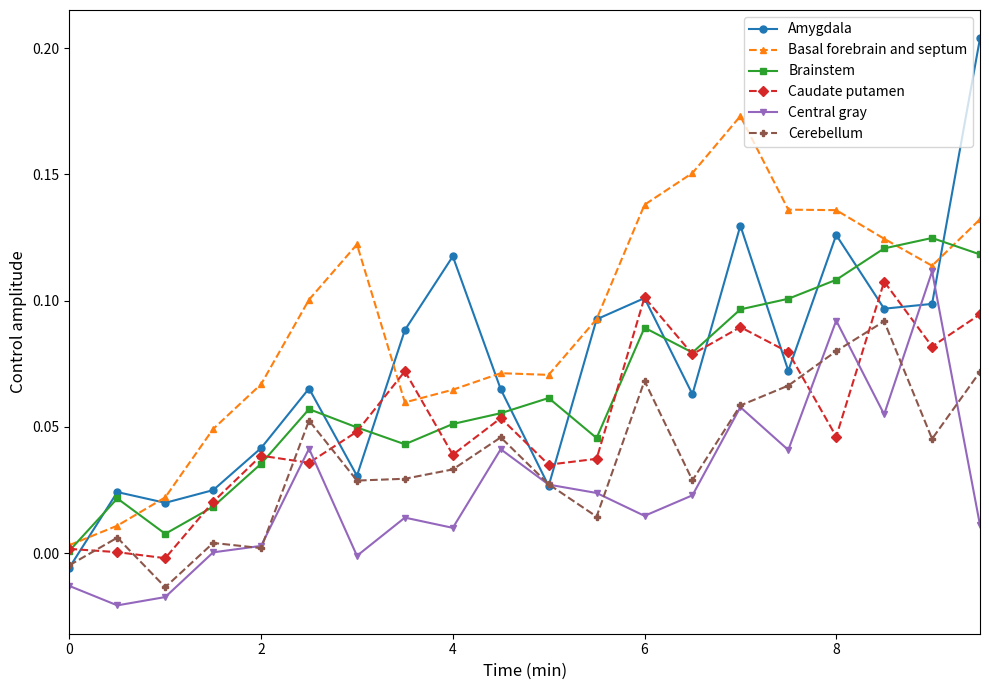

Does the chart display data point markers on the line(s)?

Yes